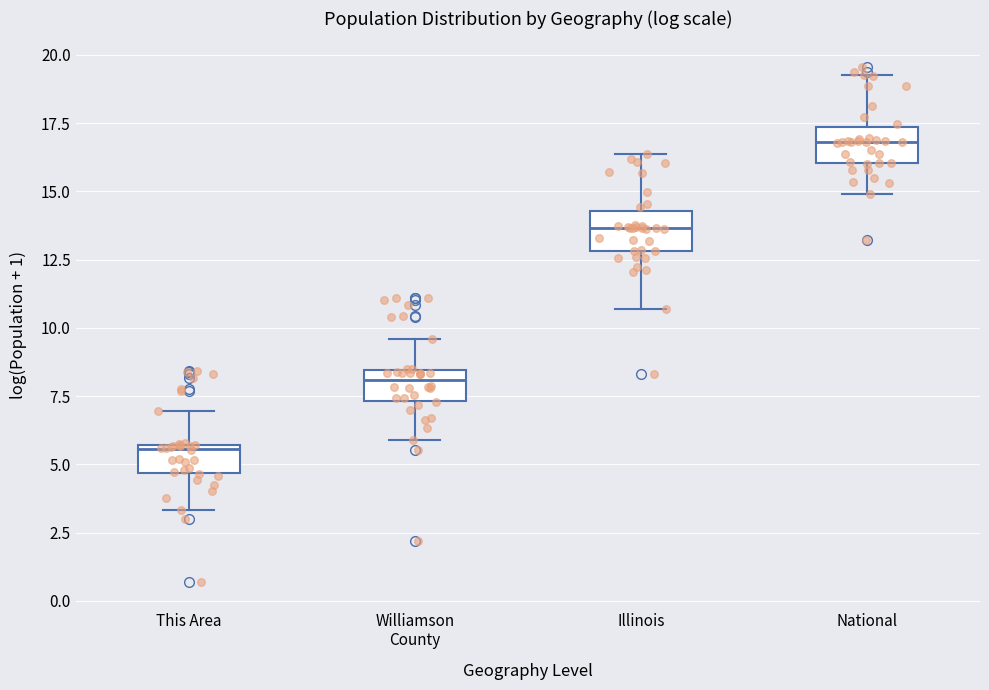

Where does the upper whisker of the box for This Area end on the y-axis? The values are not printed on the chart, so give them approximately, as read against the axis.

7.0